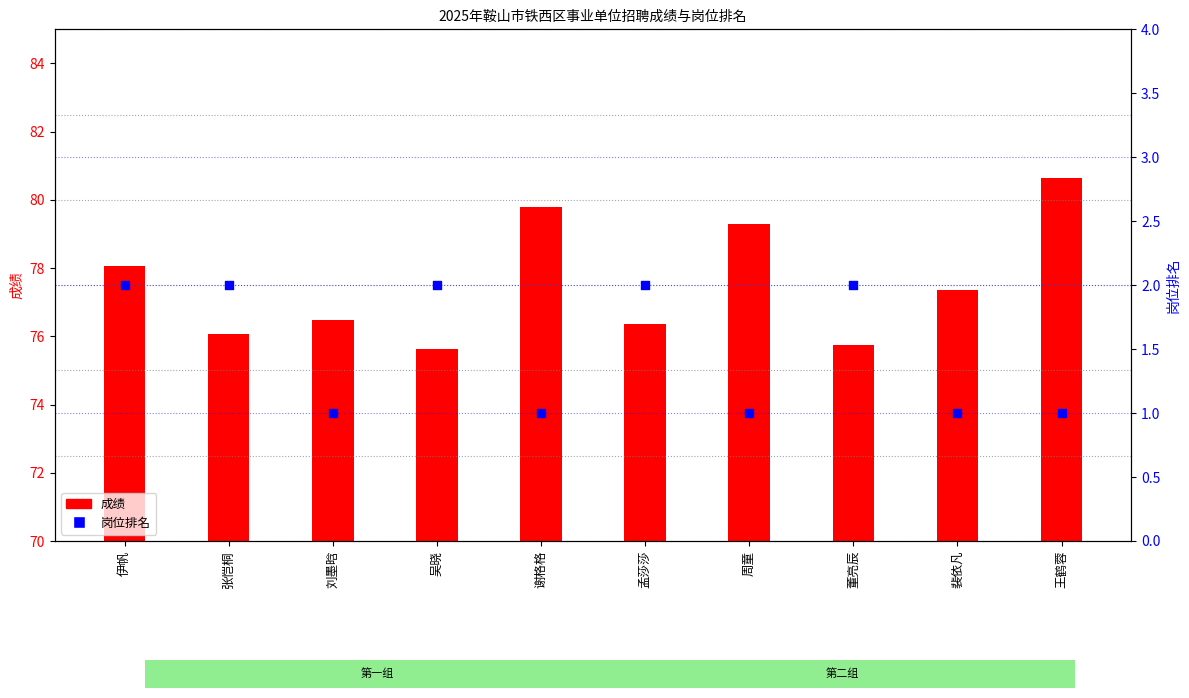

Which series reaches the maximum Y coordinate?

成绩